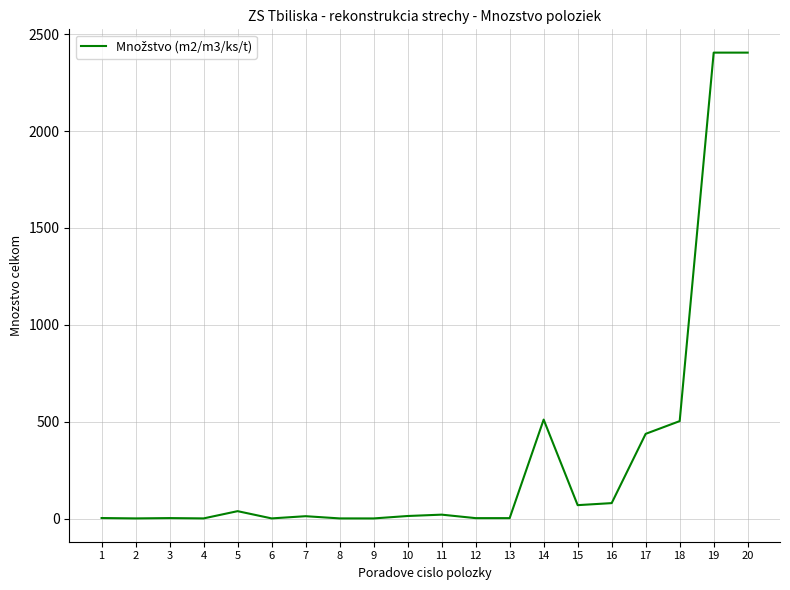

What is the greatest value displayed?

2404.8